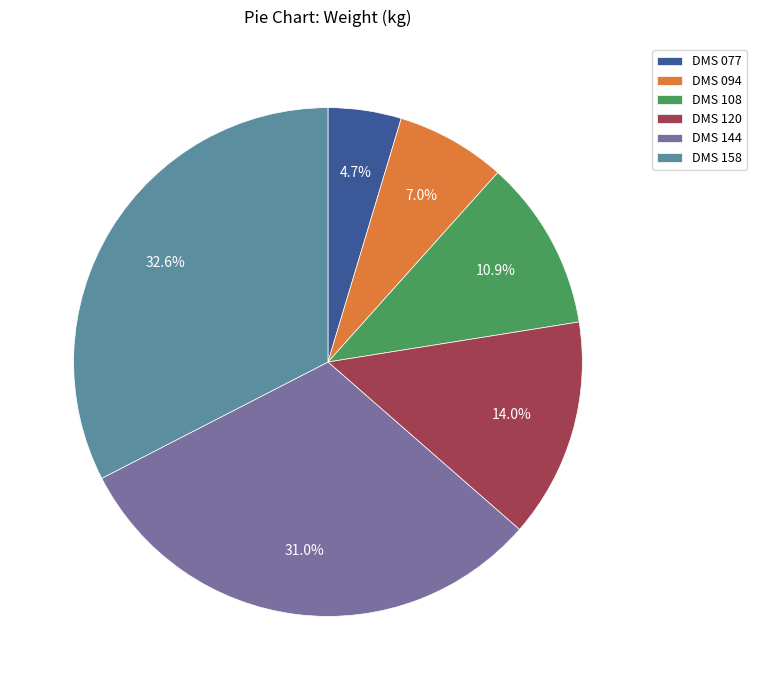

Between DMS 120 and DMS 144, which is larger?

DMS 144